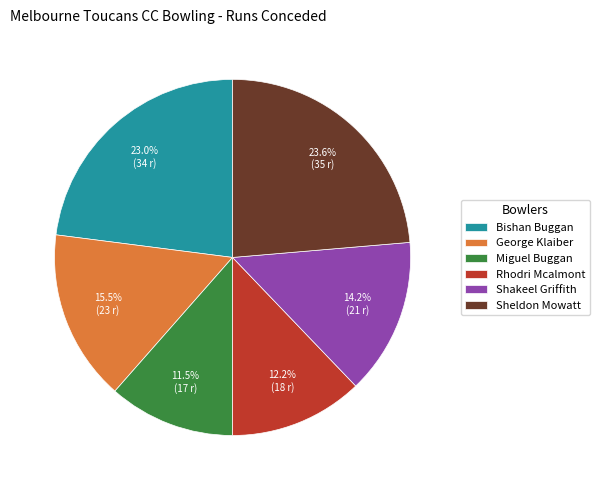

Which slice is the smallest?

Miguel Buggan